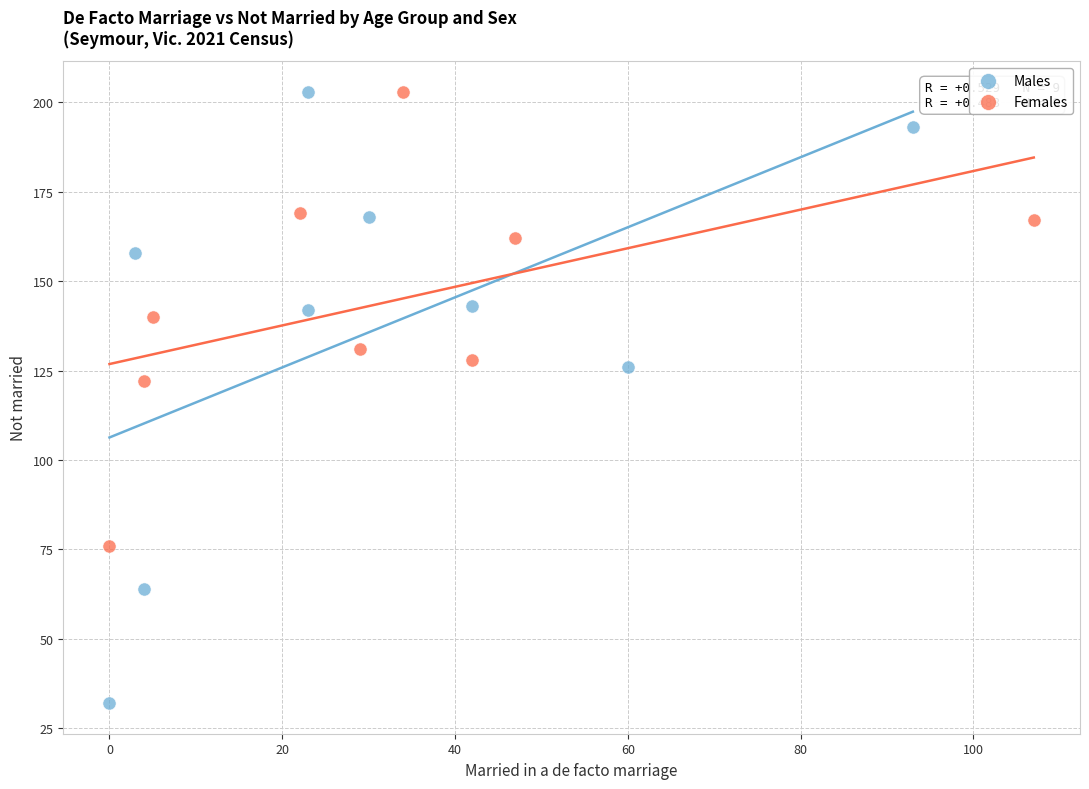

Which series contains the lowest Y value?

Males